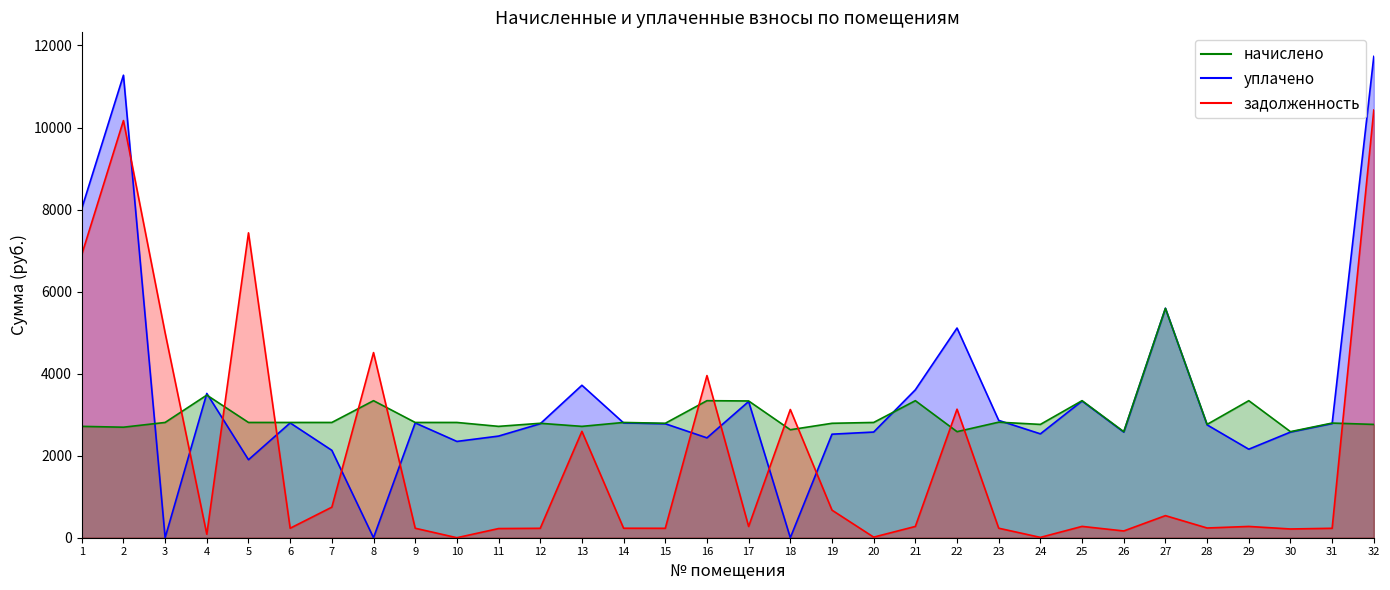

Reading left to right, list all the values displayed in this chart.

задолженность: 6902.7	10169.3	4993.7	85.2	7432.1	231.3	745.0	4512.9	231.3	0.0	223.4	229.6	2593.5	231.3	229.6	3953.1	274.4	3125.6	672.4	14.3	275.1	3133.4	231.8	8.3	276.3	164.7	538.4	237.2	275.0	213.2	230.0	10426.1
начислено: 2714.8	2694.4	2810.0	3476.9	2810.0	2810.0	2810.0	3340.8	2810.0	2810.0	2714.8	2789.6	2714.8	2810.0	2789.6	3340.8	3334.0	2632.4	2789.6	2810.0	3340.8	2585.5	2816.9	2762.4	3340.8	2585.5	5592.8	2762.4	3340.8	2585.5	2795.0	2762.4
уплачено: 8025.9	11274.8	0.0	3517.2	1901.2	2798.9	2130.4	0.0	2798.9	2347.5	2477.8	2778.6	3716.7	2798.9	2778.6	2434.4	3320.7	0.0	2524.0	2576.2	3605.9	5111.4	2860.6	2532.1	3332.5	2575.3	5592.8	2751.4	2157.8	2575.3	2783.9	11733.4